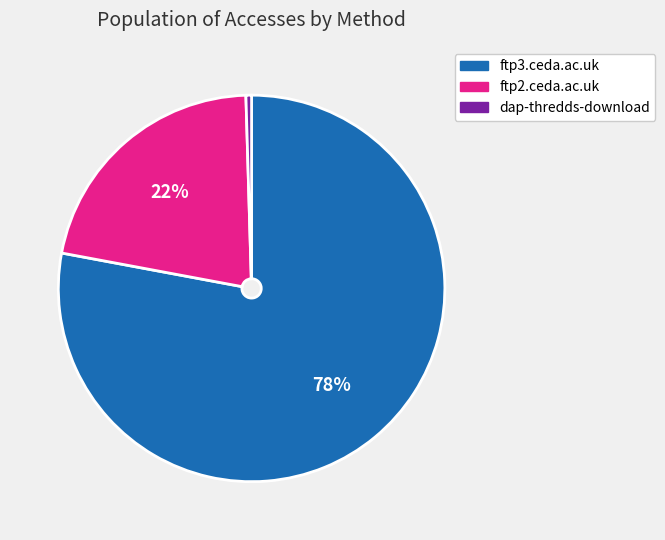

Does any single category account for the majority?

Yes